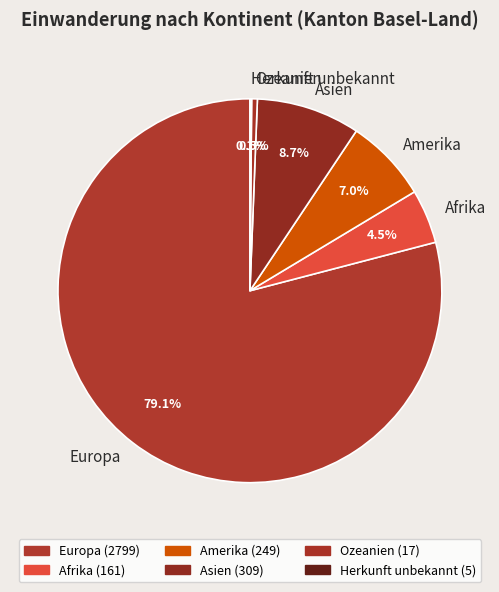

Approximately how many times larger is the value at Asien compared to Ozeanien?

18.2